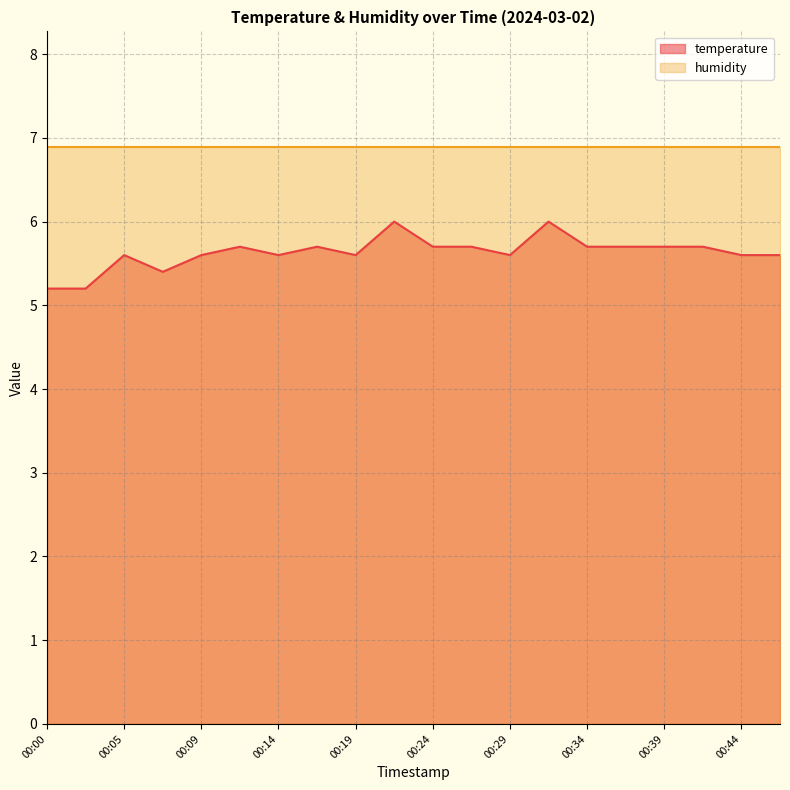

How many interior local valleys (lower than both neighbors) does the data have?

4